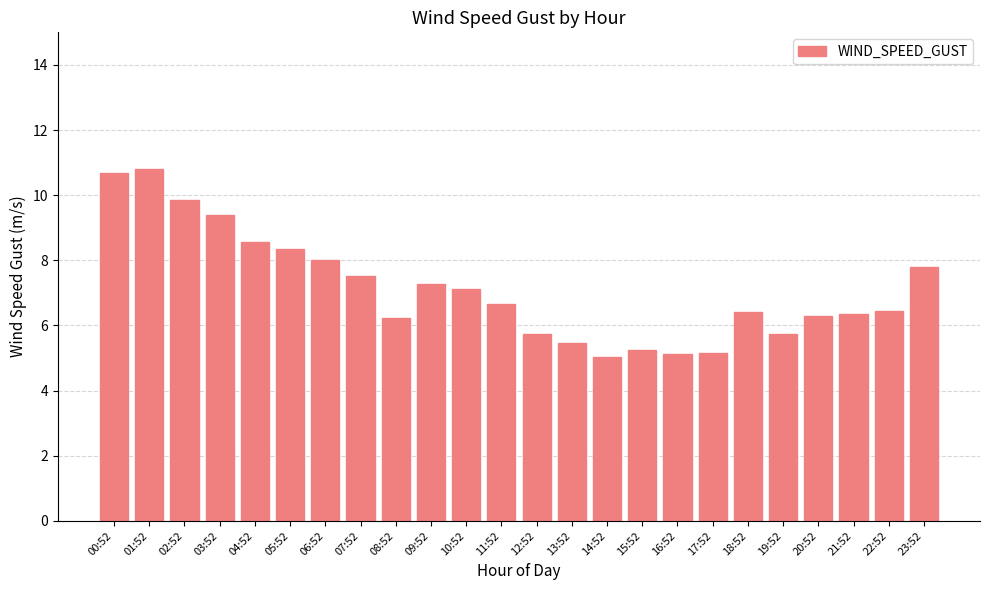

Where does the data first go above 6?

00:52